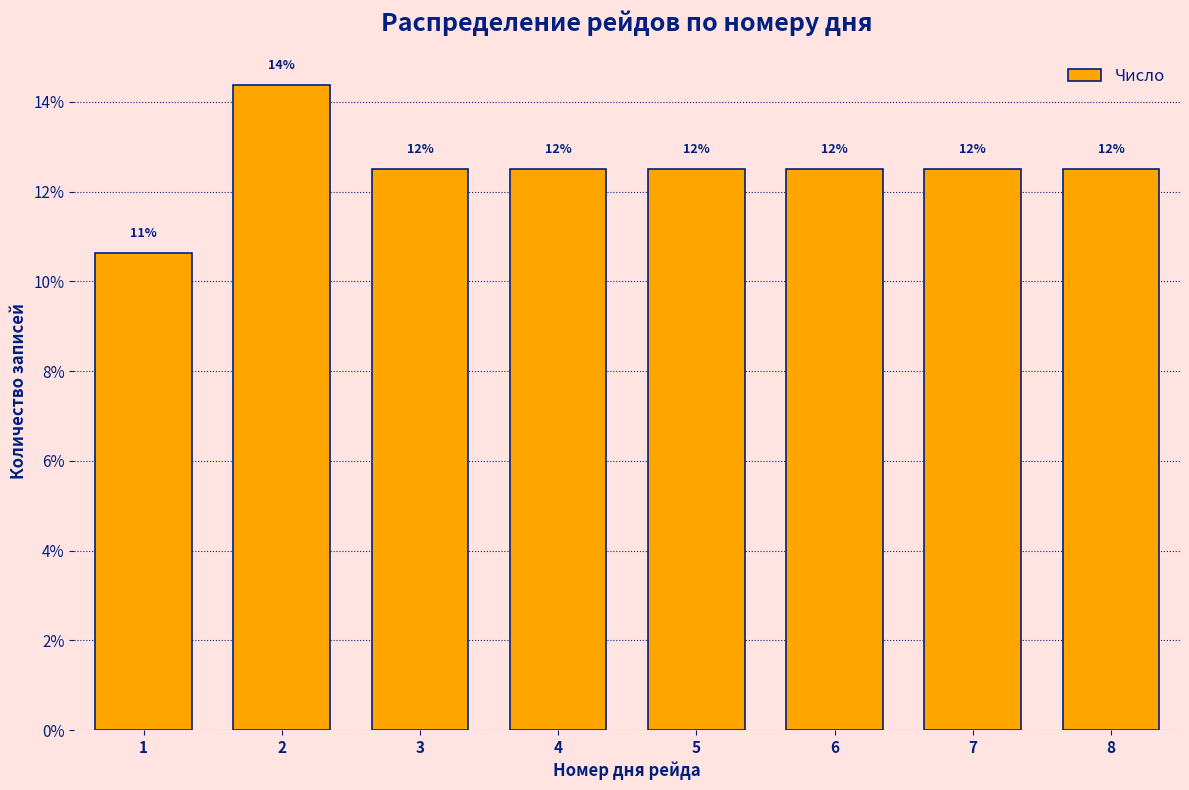

How many bars are there in total?

8